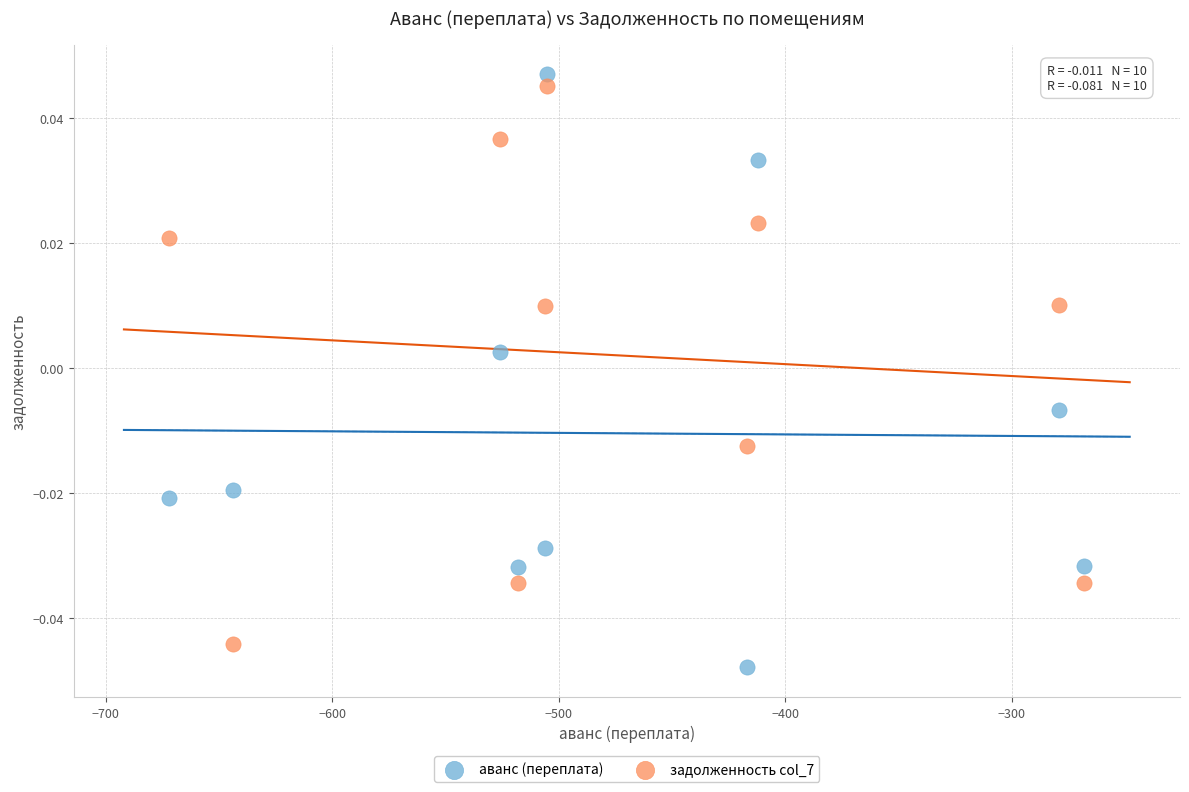

What is the X range (max minus min) for the scatter plot?

404.0